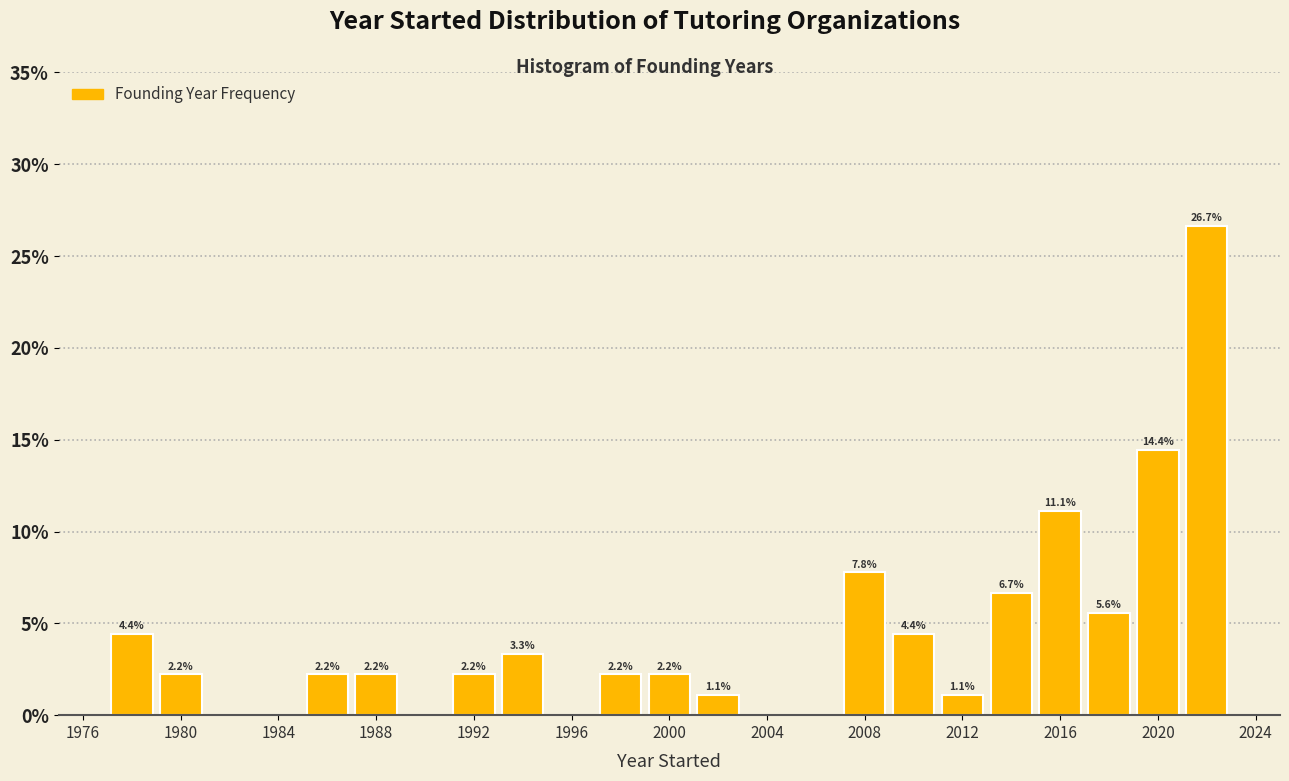

Over which range of the x-axis is the bar tallest?

2021 to 2023